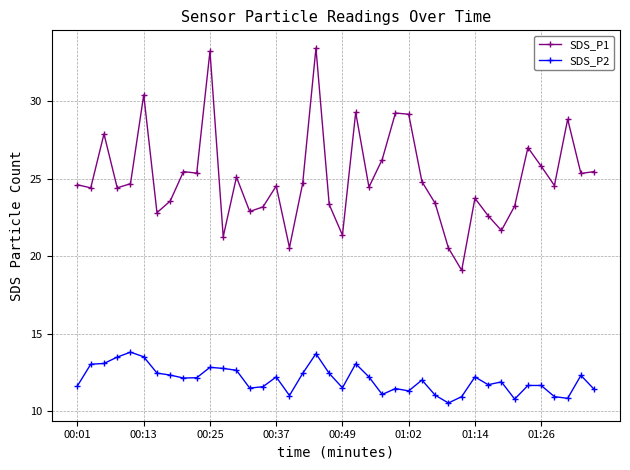

What is the minimum value shown in the chart?

10.5